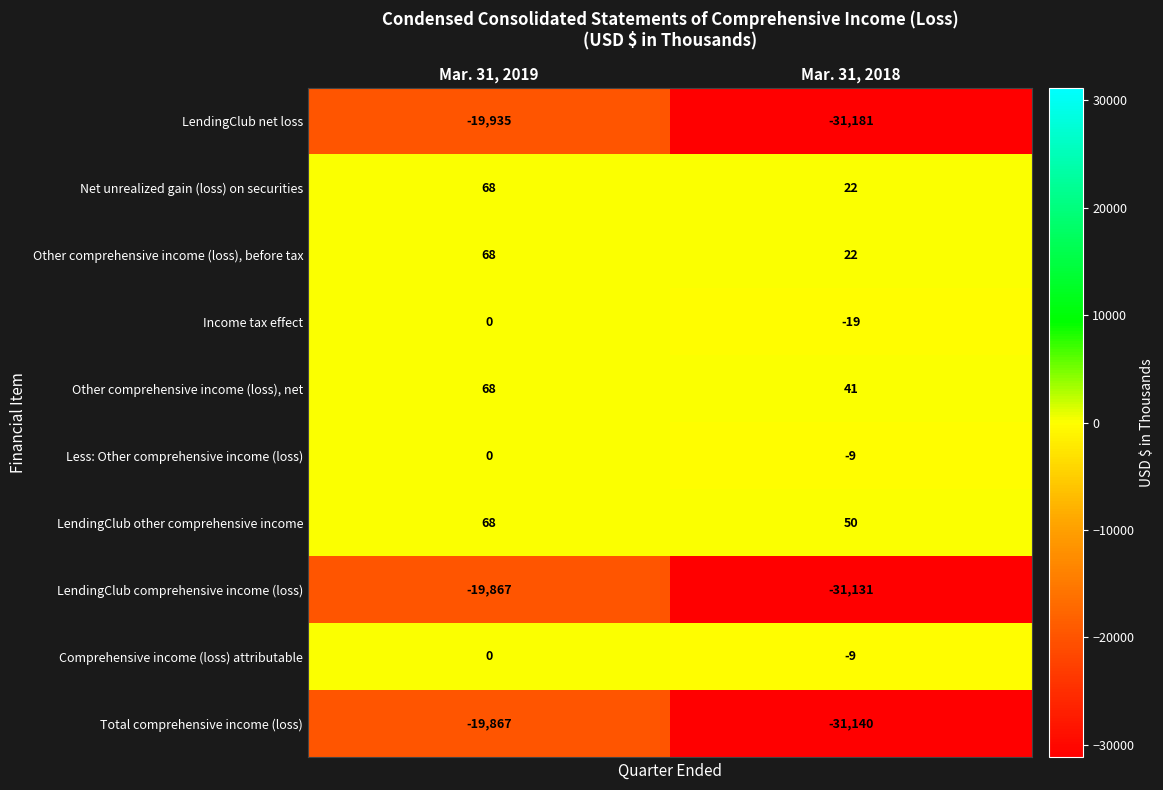

Which series has the widest spread of values?

Total comprehensive income (loss)